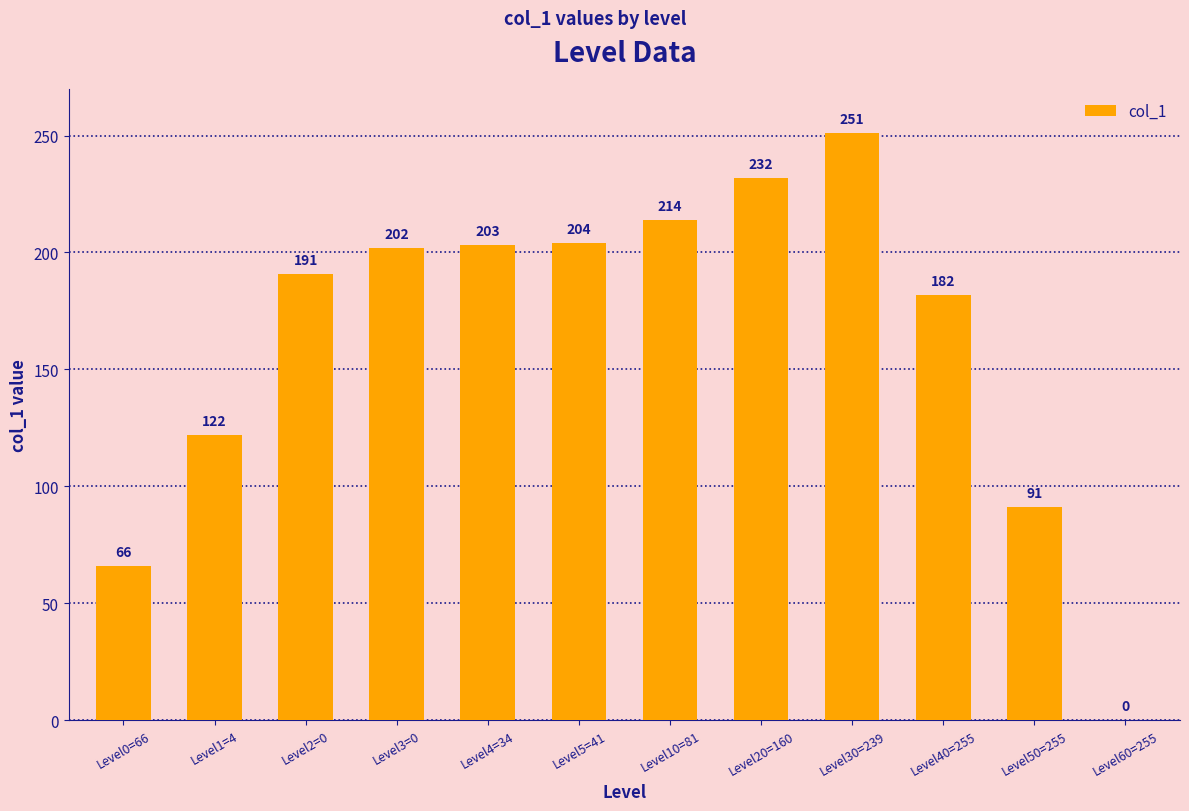

Reading right to left, extract all data points from this chart.

0	91	182	251	232	214	204	203	202	191	122	66